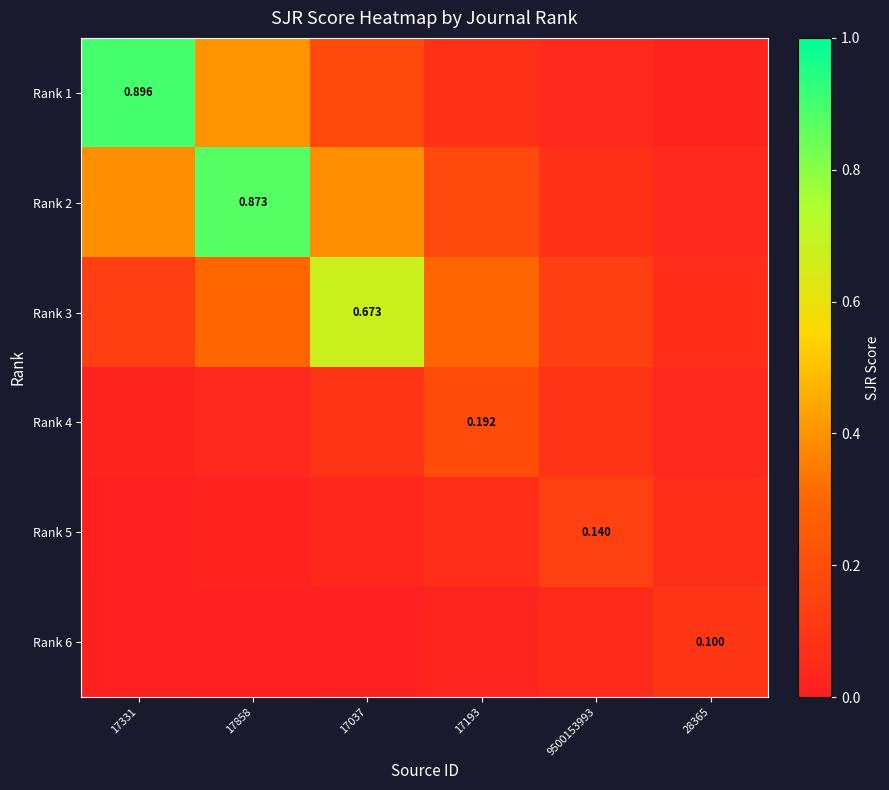

Between 9500153993 and 17037, which is larger?

17037